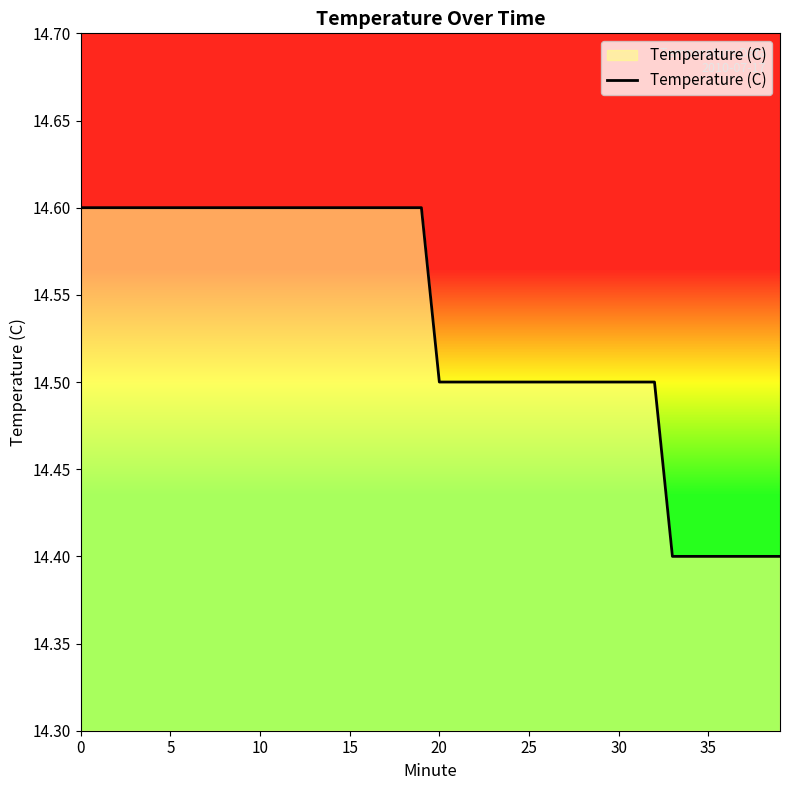

What is the greatest value displayed?

14.6